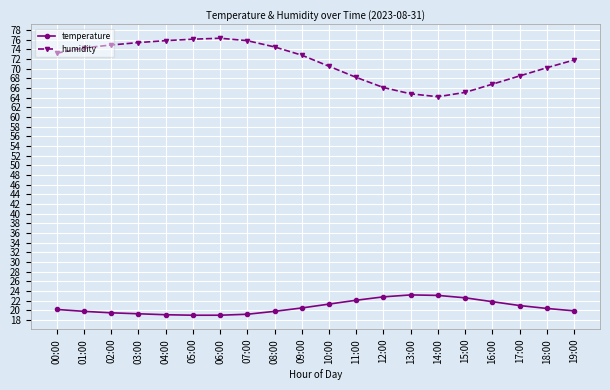

At 15:00, list the series in order from largest to smallest.

humidity, temperature